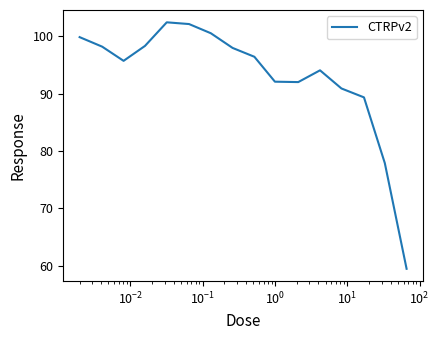

What is the greatest value displayed?

102.4